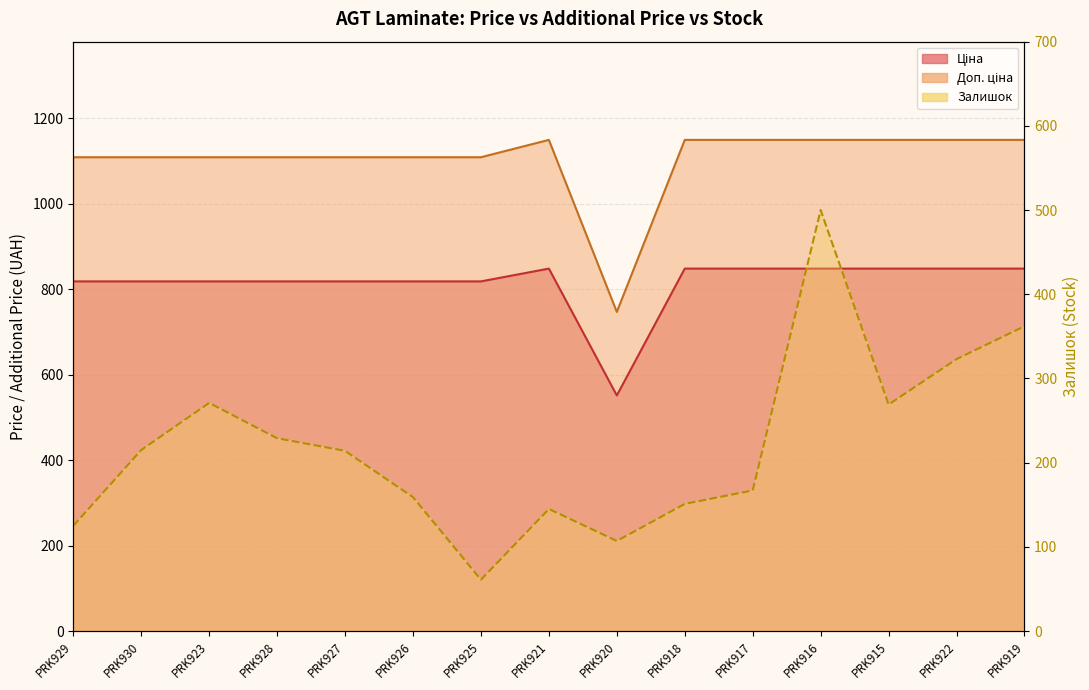

What is the difference between the Доп. ціна values at PRK930 and PRK922?

40.6